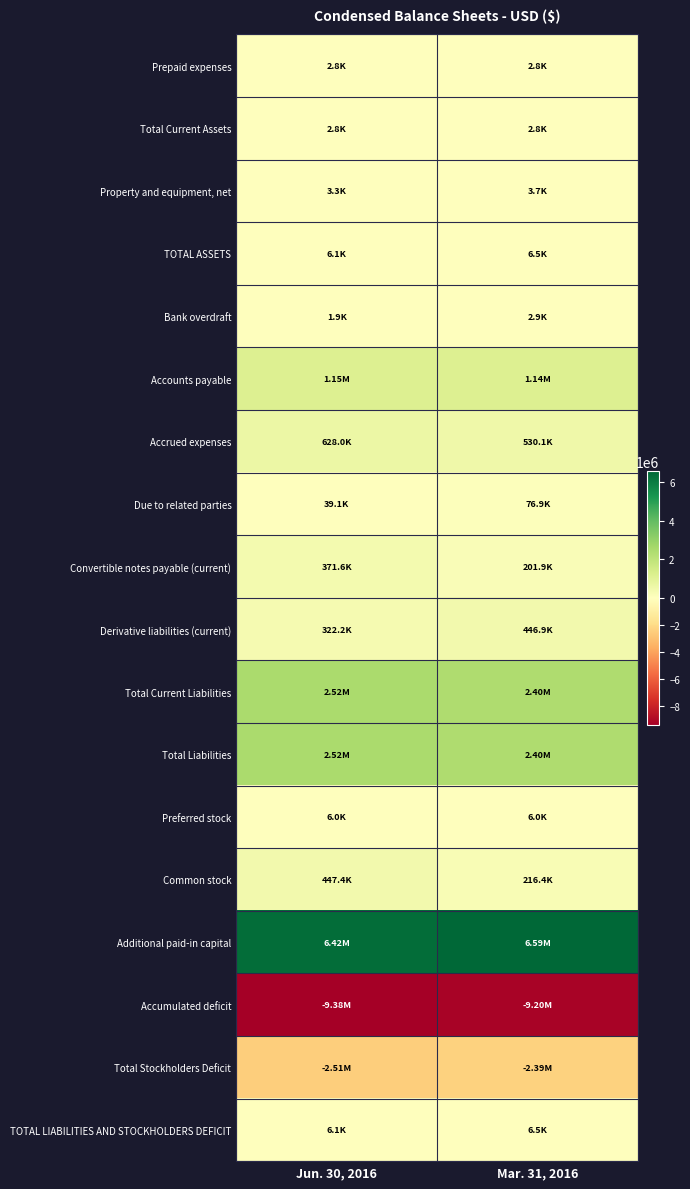

Which has a higher value, Mar. 31, 2016 or Jun. 30, 2016?

Mar. 31, 2016